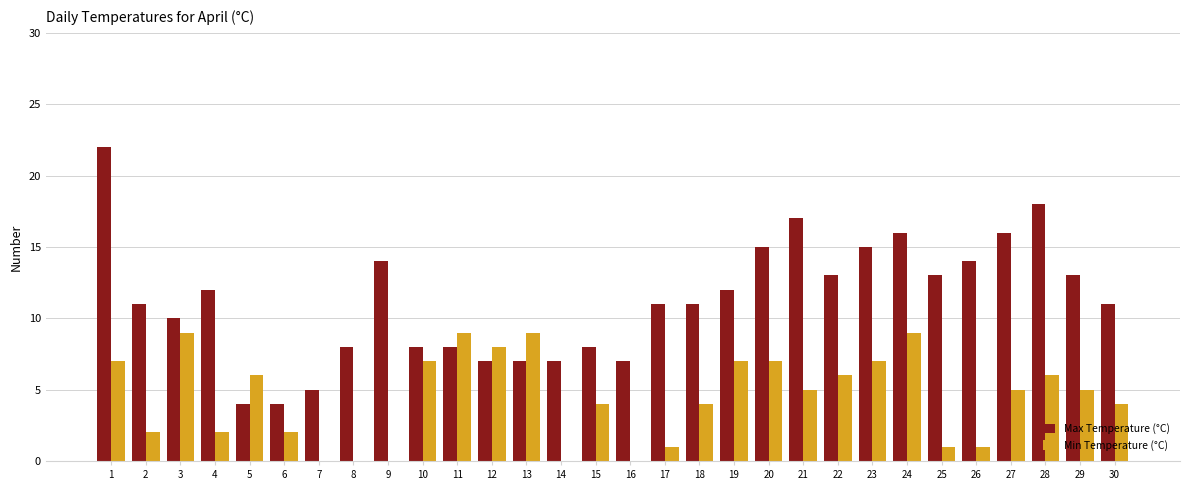

Reading right to left, what are all the values shown in this chart?

Max Temperature (°C): 11	13	18	16	14	13	16	15	13	17	15	12	11	11	7	8	7	7	7	8	8	14	8	5	4	4	12	10	11	22
Min Temperature (°C): 4	5	6	5	1	1	9	7	6	5	7	7	4	1	0	4	0	9	8	9	7	0	0	0	2	6	2	9	2	7